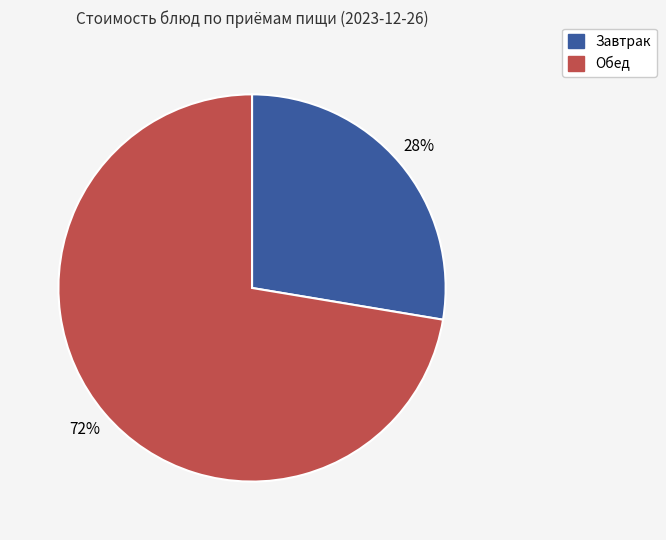

Does any single category account for the majority?

Yes